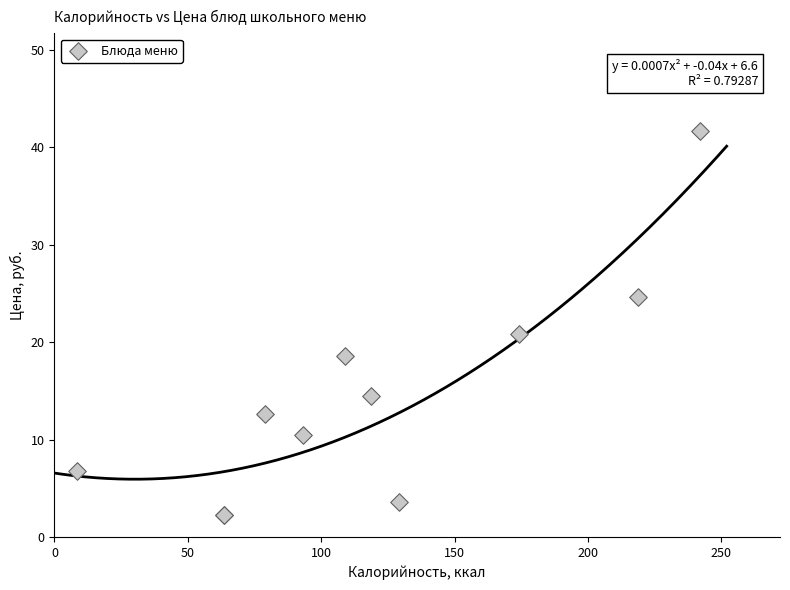

What Y value in the scatter plot is closest to 22?

20.9